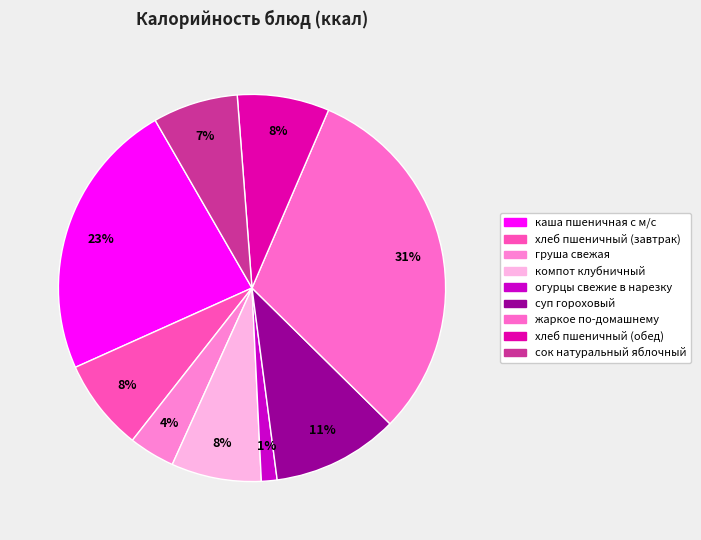

What is the largest slice in the pie chart?

жаркое по-домашнему